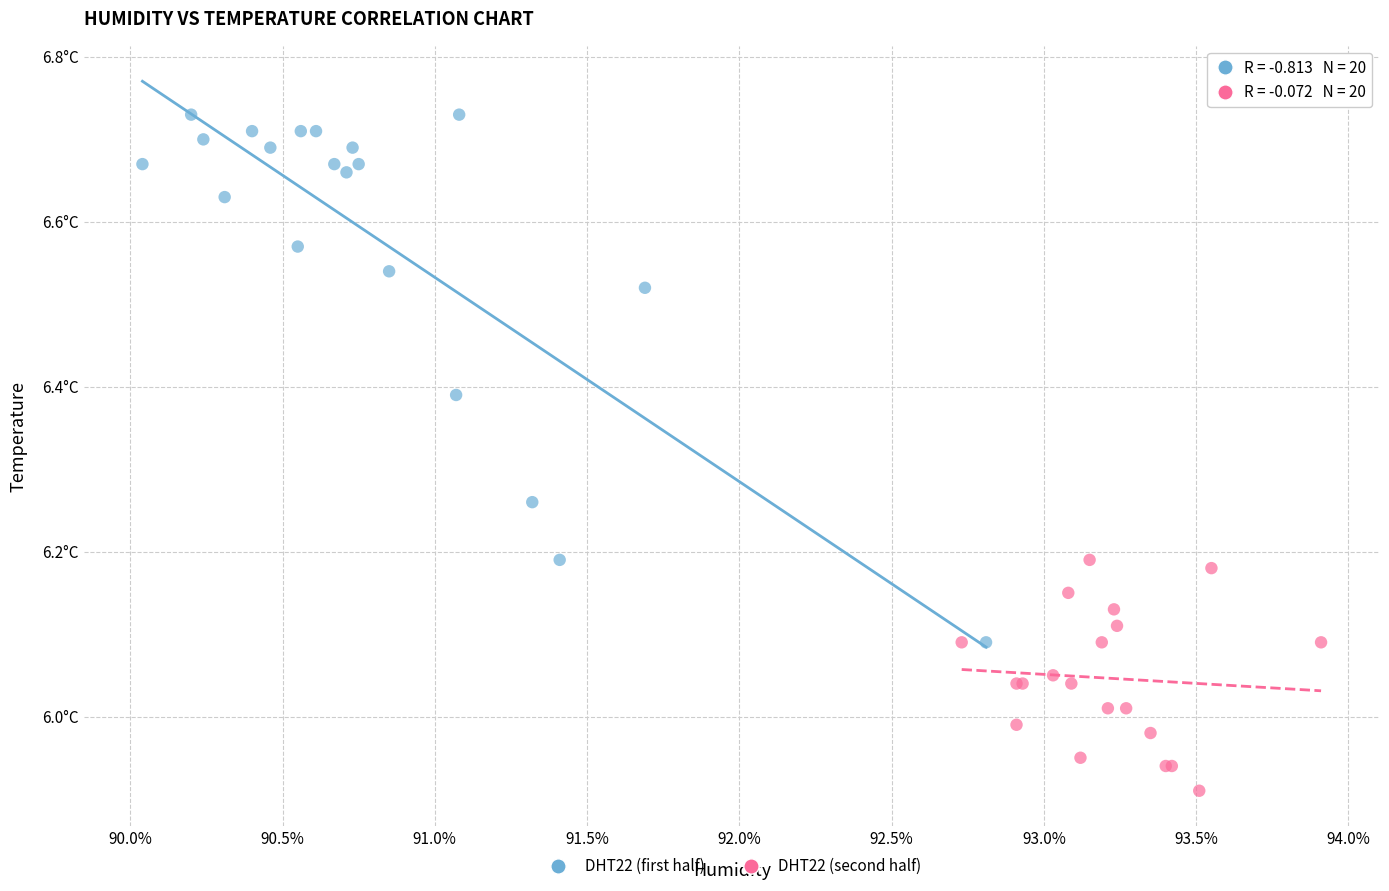

Which series has the largest Y range (max minus min)?

DHT22 (first half)